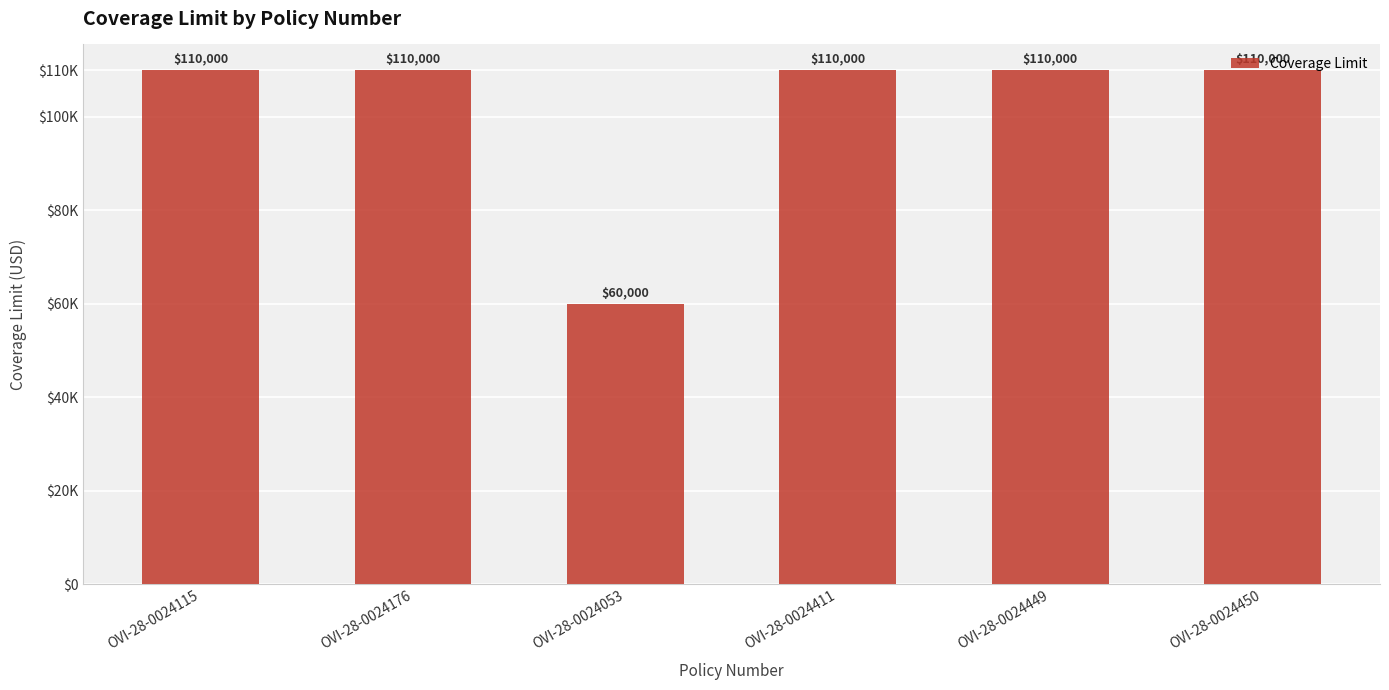

Is it true that the value at OVI-28-0024450 is 110000?

True